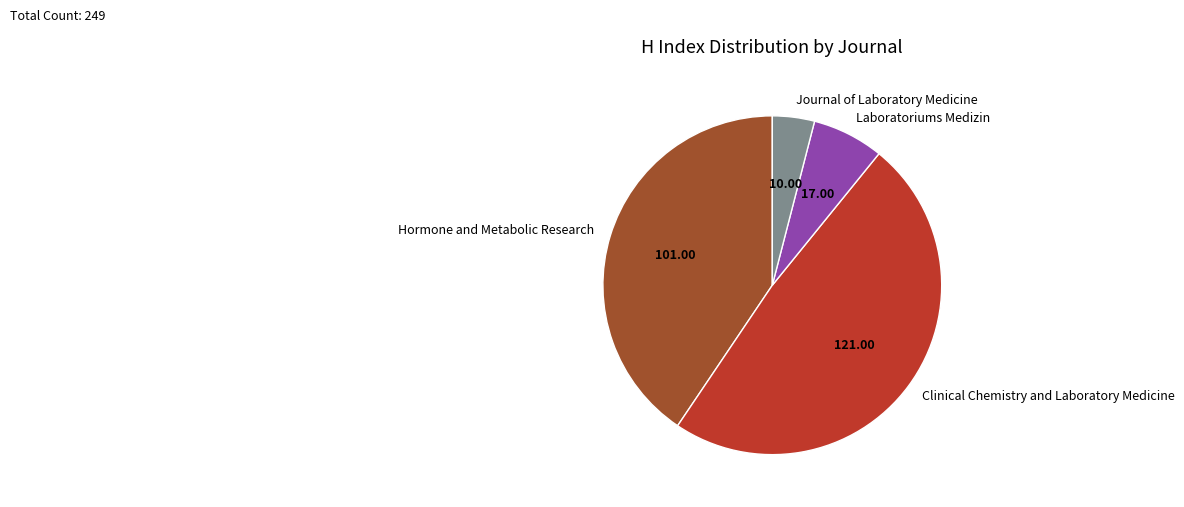

How many segments does this pie chart have?

4